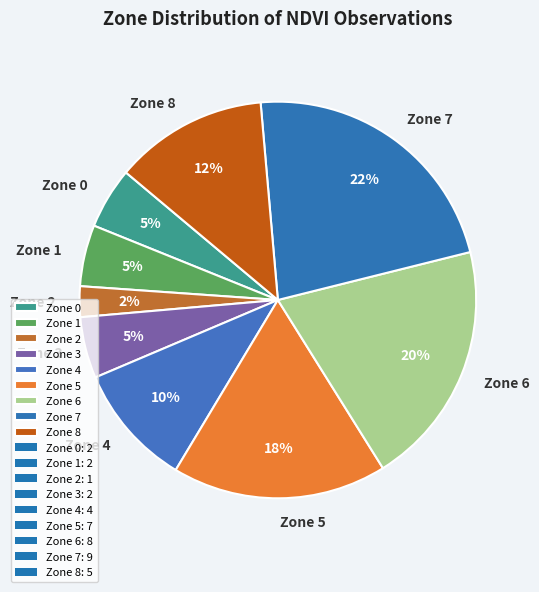

Which has a higher value, Zone 6 or Zone 4?

Zone 6